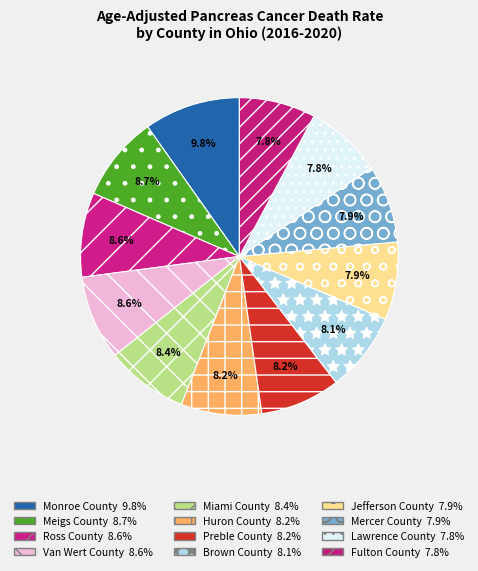

Which slice is the largest?

Monroe County